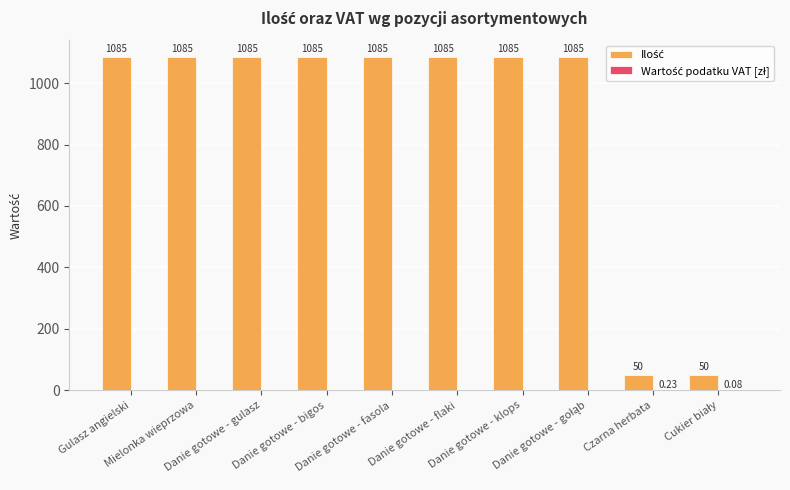

List the series in order of their peak value, highest first.

Ilość, Wartość podatku VAT [zł]